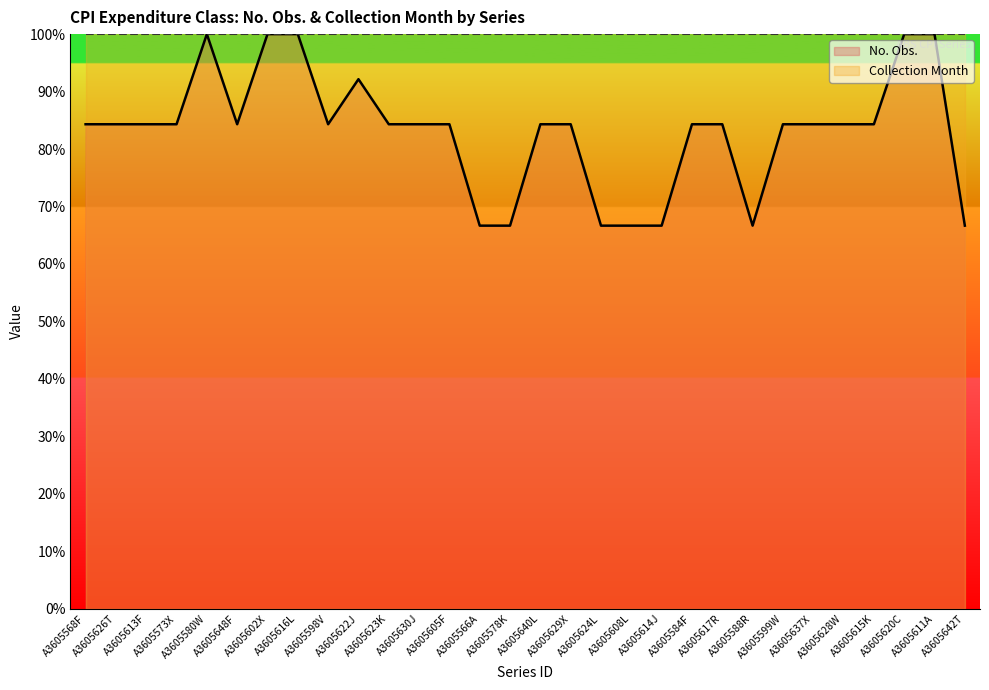

Which category has the highest value across all series?

A3605580W